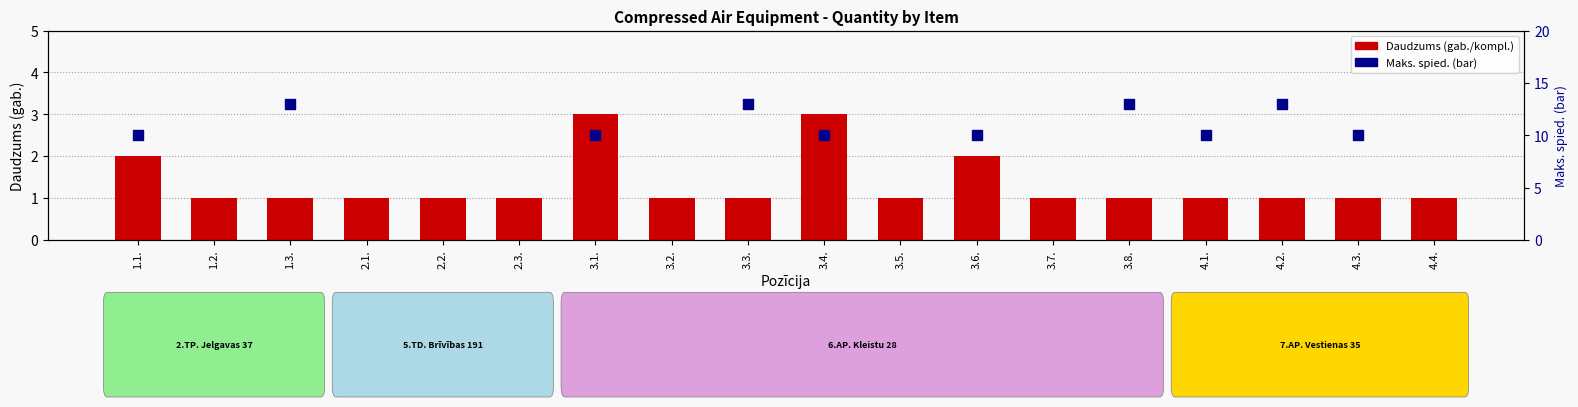

Between 3.2. and 3.1., which is larger?

3.1.